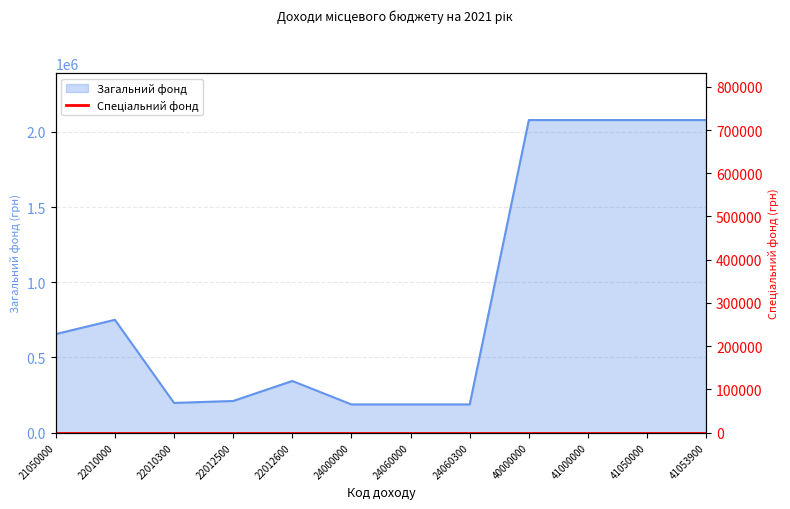

Rank the categories by value from lowest to highest.

24000000, 24060000, 24060300, 22010300, 22012500, 22012600, 21050000, 22010000, 40000000, 41000000, 41050000, 41053900